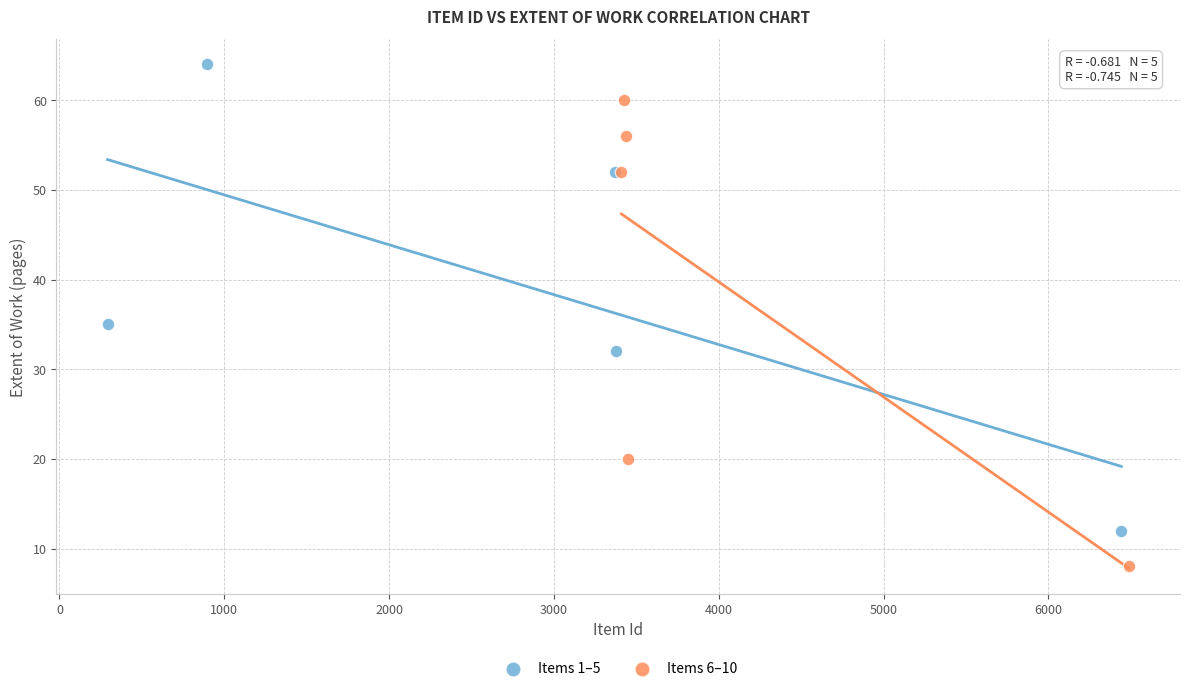

Which series contains the highest Y value?

Items 1–5